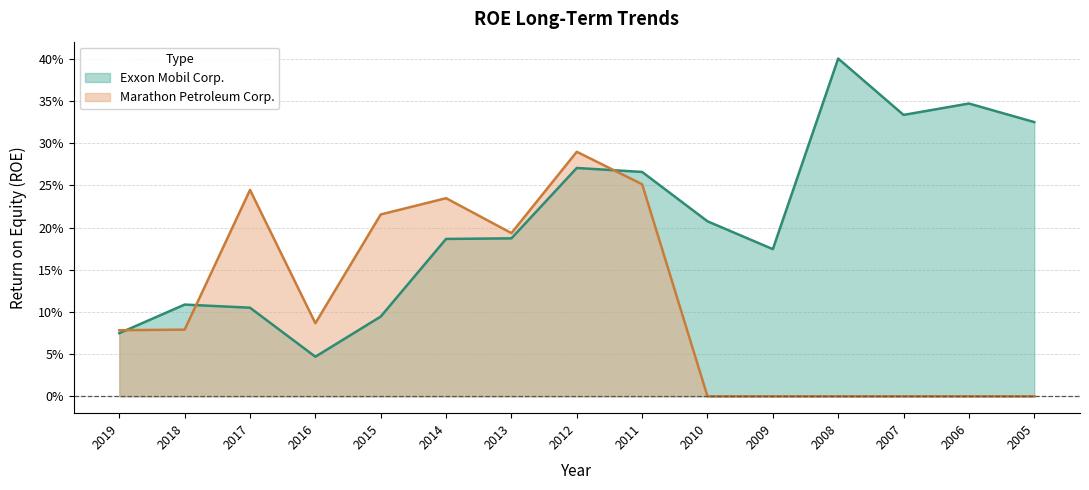

Rank the series by their maximum value, from highest to lowest.

Exxon Mobil Corp., Marathon Petroleum Corp.